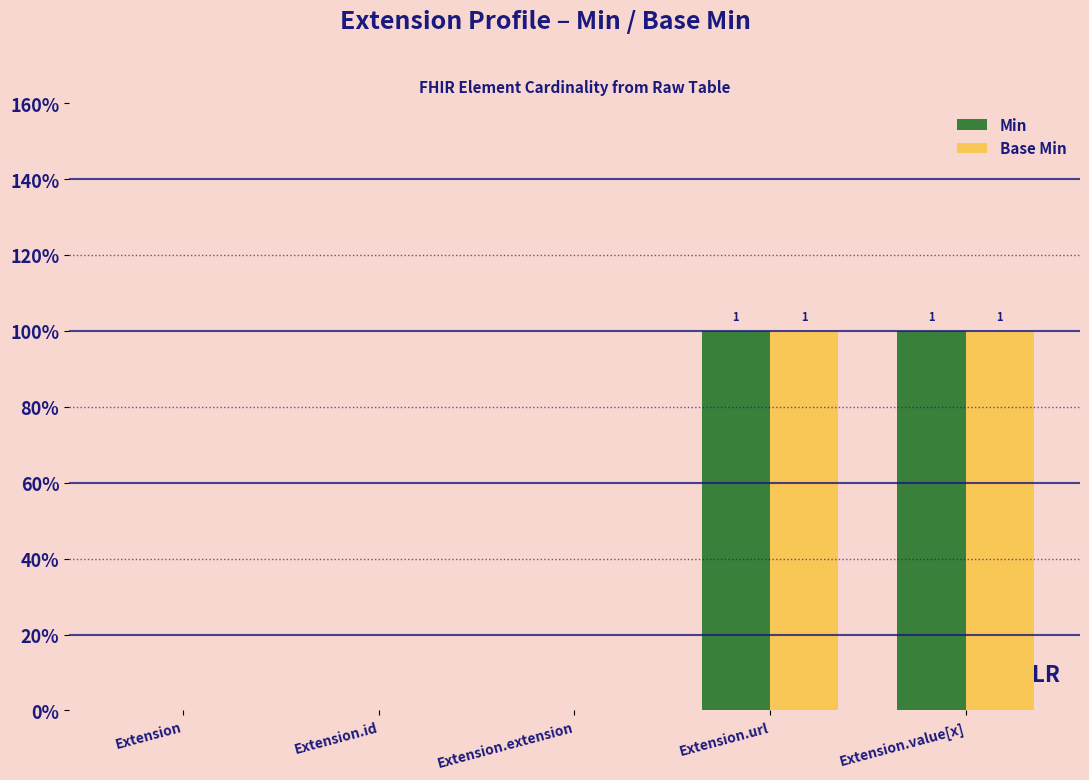

Are the bars horizontal?

No